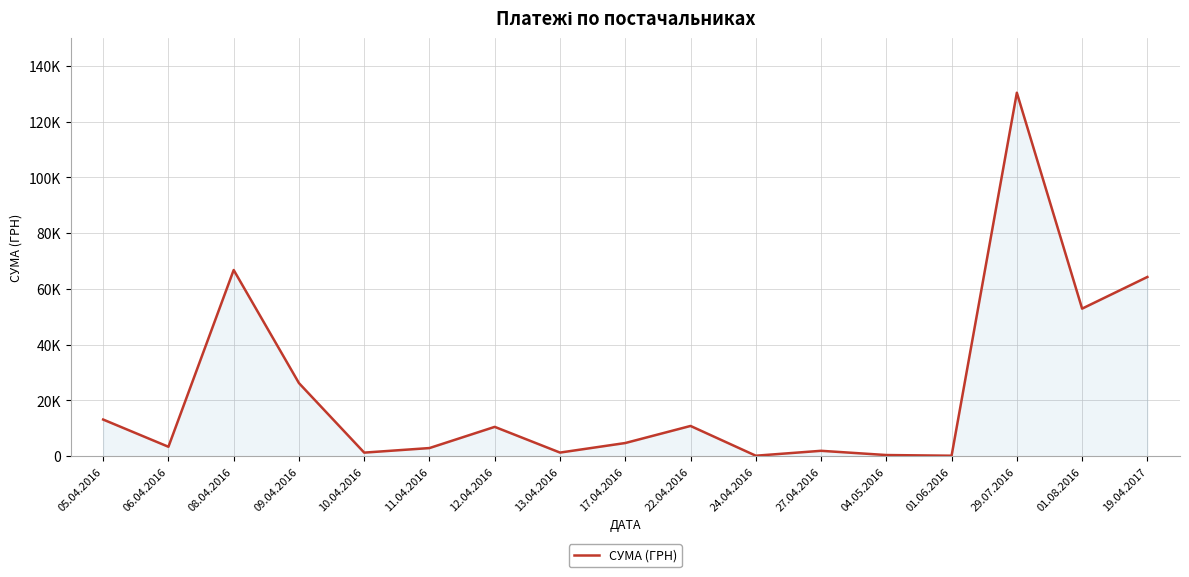

Which label corresponds to the largest value in the chart?

29.07.2016